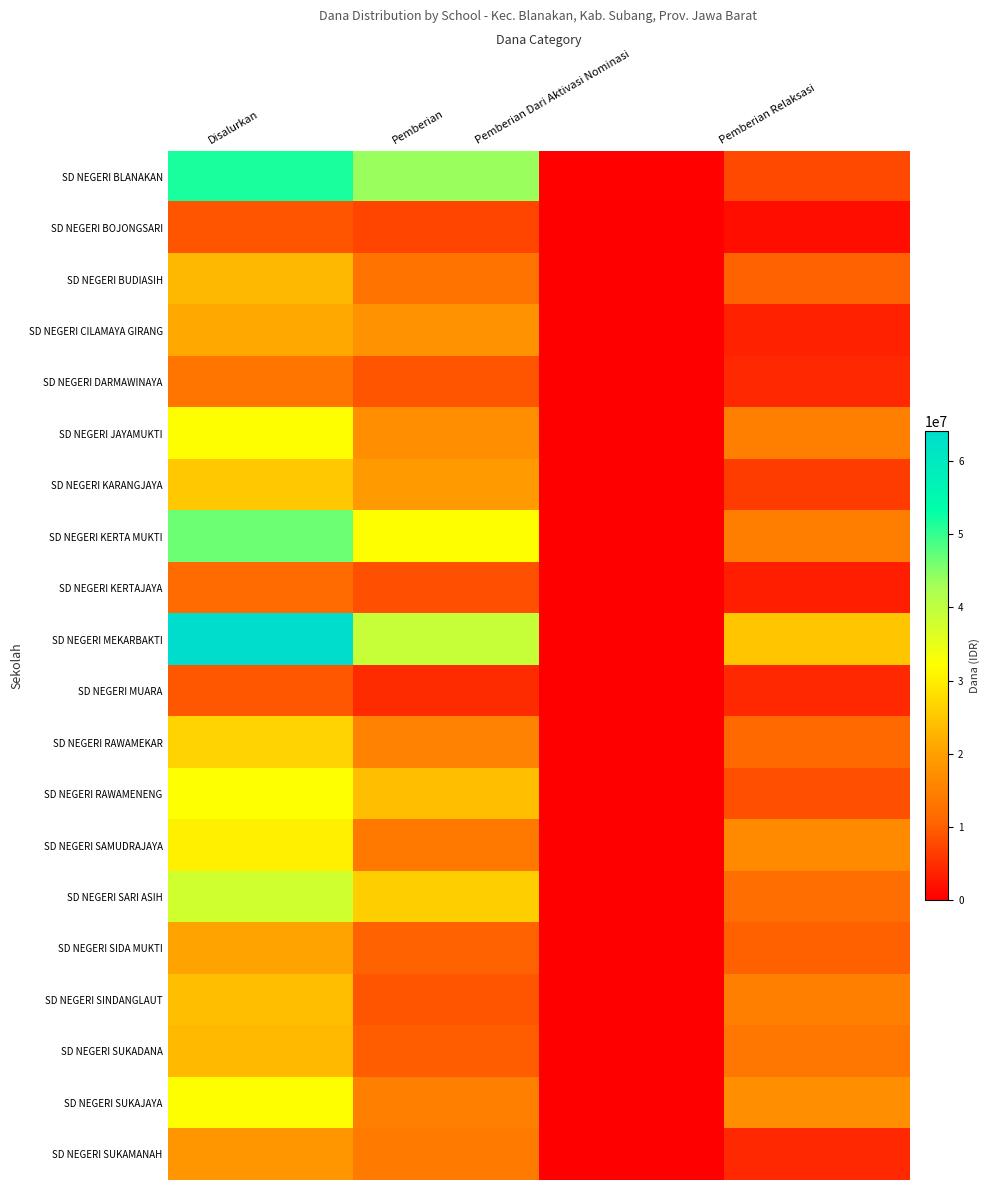

Between Pemberian Dari Aktivasi Nominasi and Pemberian Relaksasi, which series saw the biggest shift?

SD NEGERI MEKARBAKTI